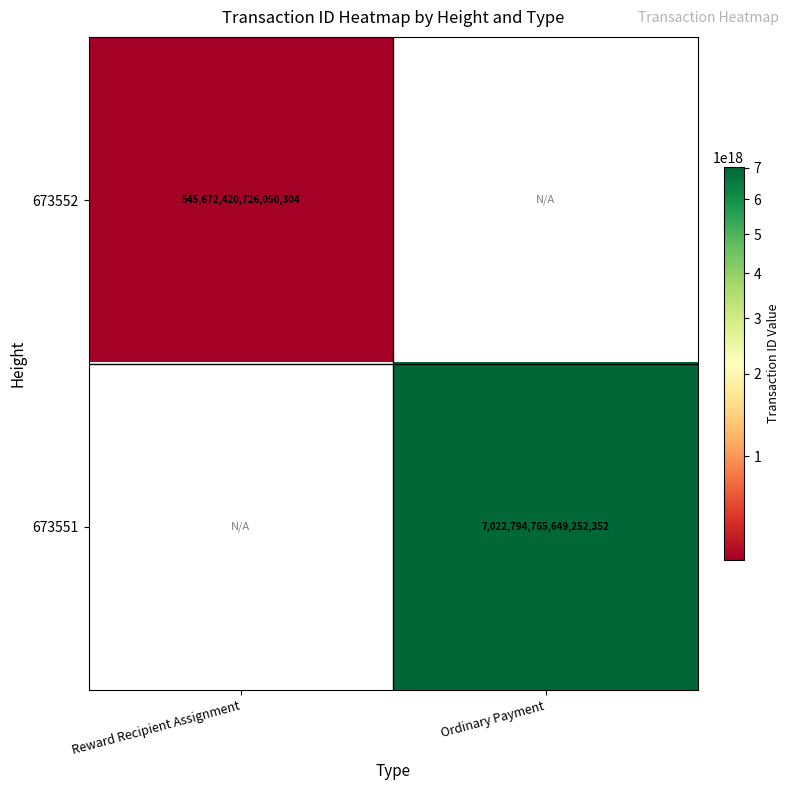

True or false: 673552 has a value of 545672420726050304 at Reward Recipient Assignment.

True